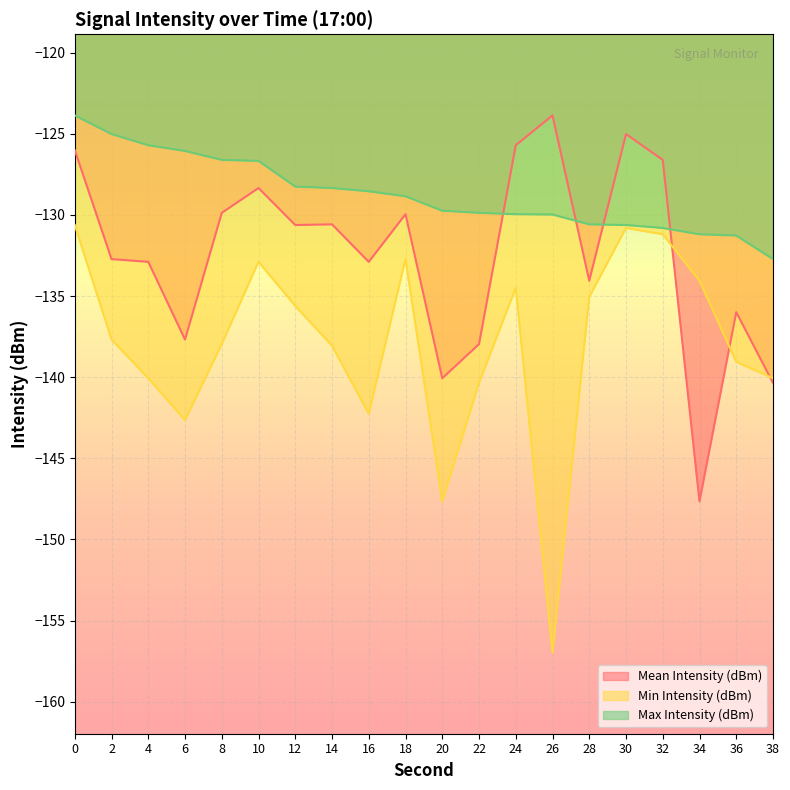

True or false: Min Intensity (dBm) and Max Intensity (dBm) intersect in this chart.

False